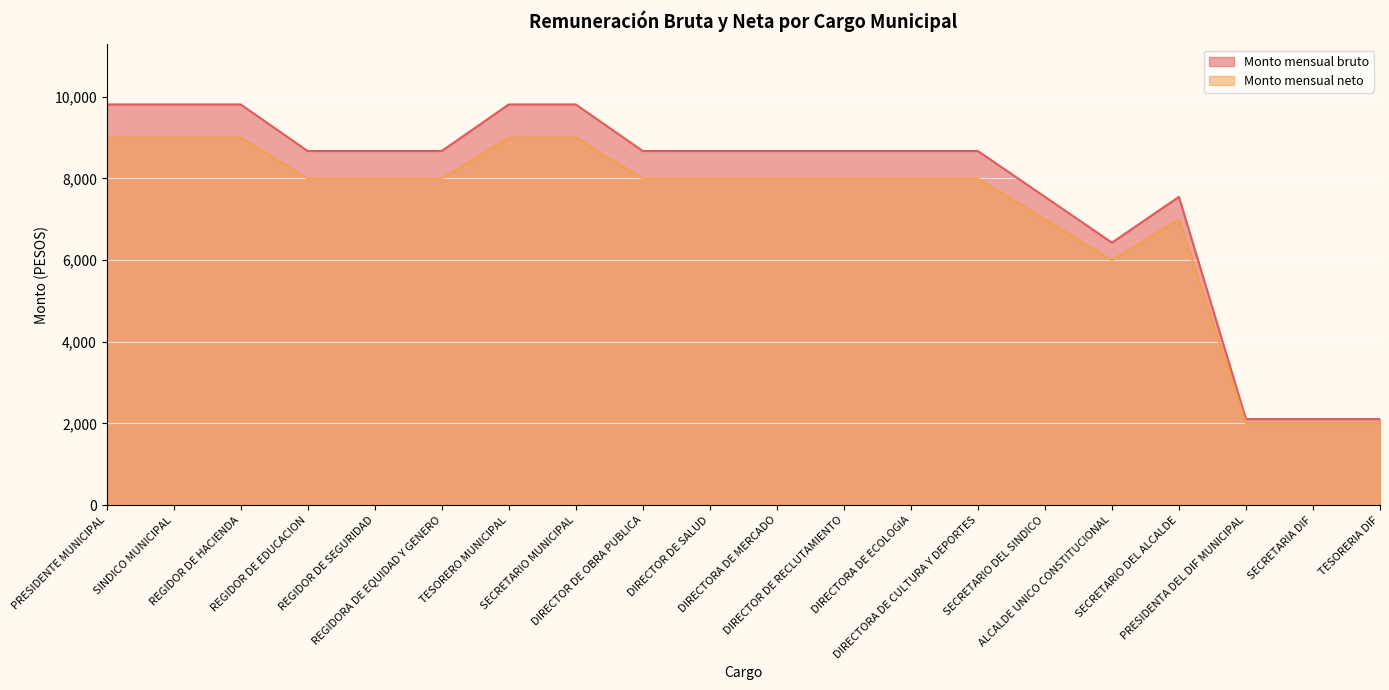

Which label corresponds to the smallest value in the chart?

PRESIDENTA DEL DIF MUNICIPAL